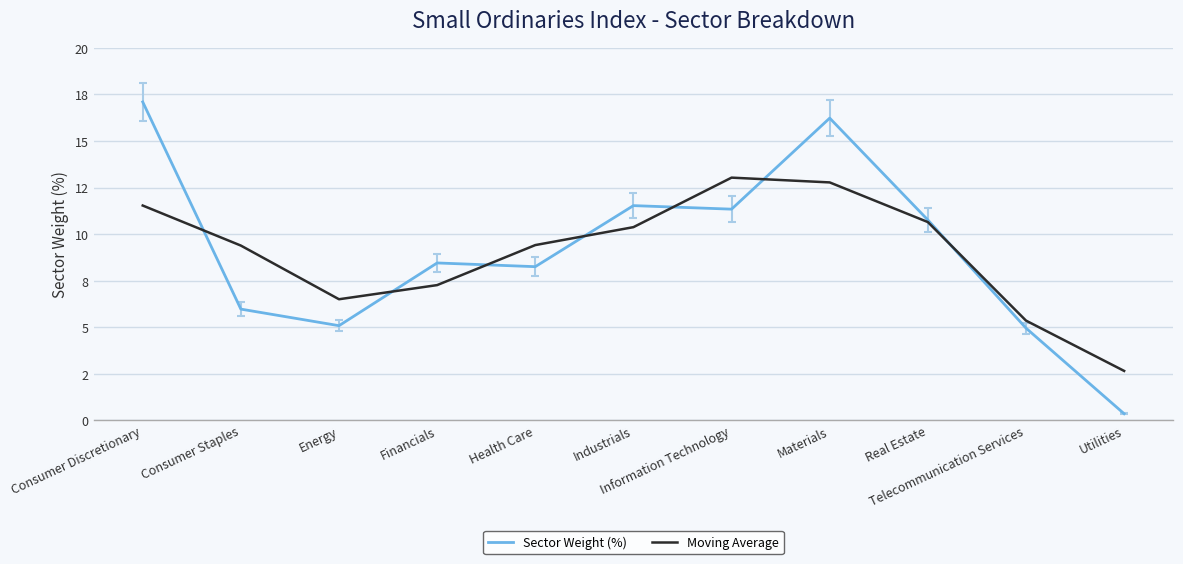

Between Materials and Industrials, which is larger?

Materials